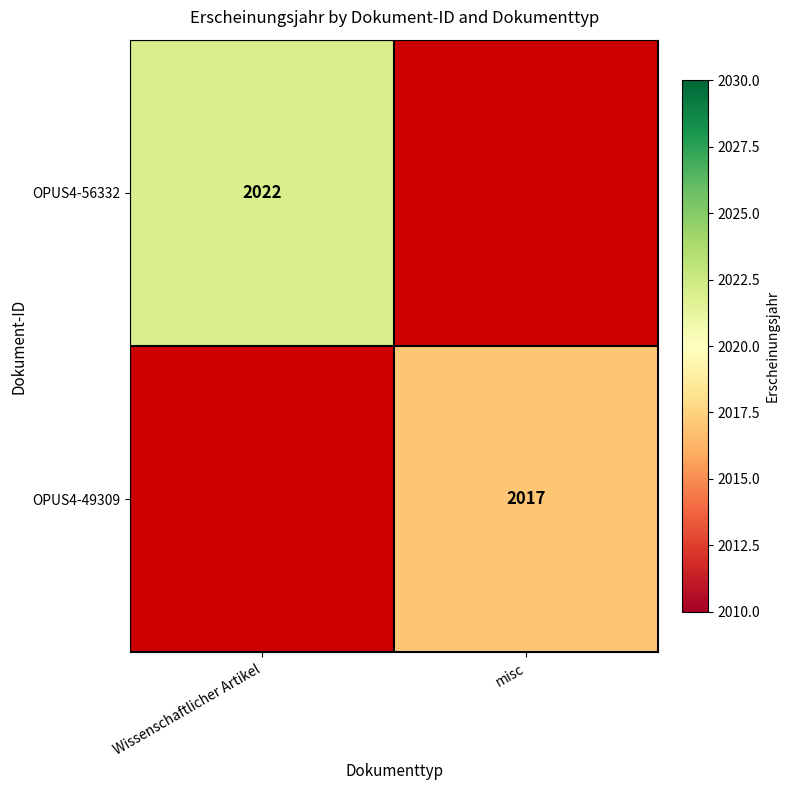

The OPUS4-56332 series shows 2022 at Wissenschaftlicher Artikel. True or false?

True